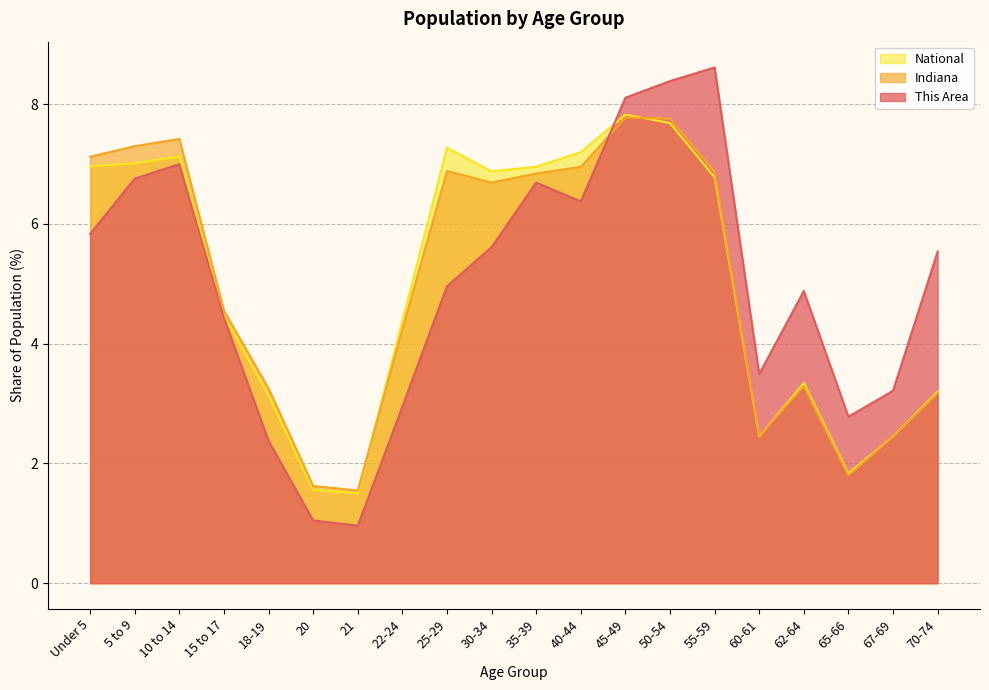

What is the spread (max minus min) of values at 60-61?

1.0